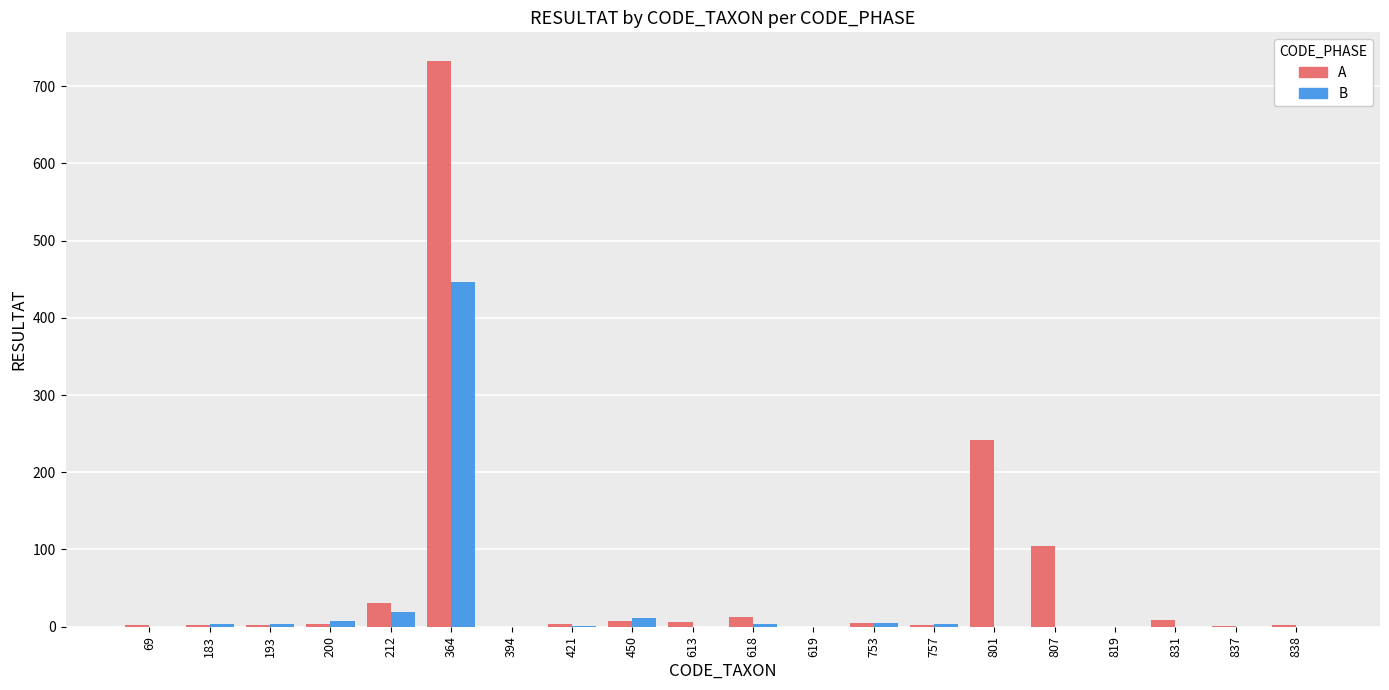

Which series changed the most between 613 and 801?

A